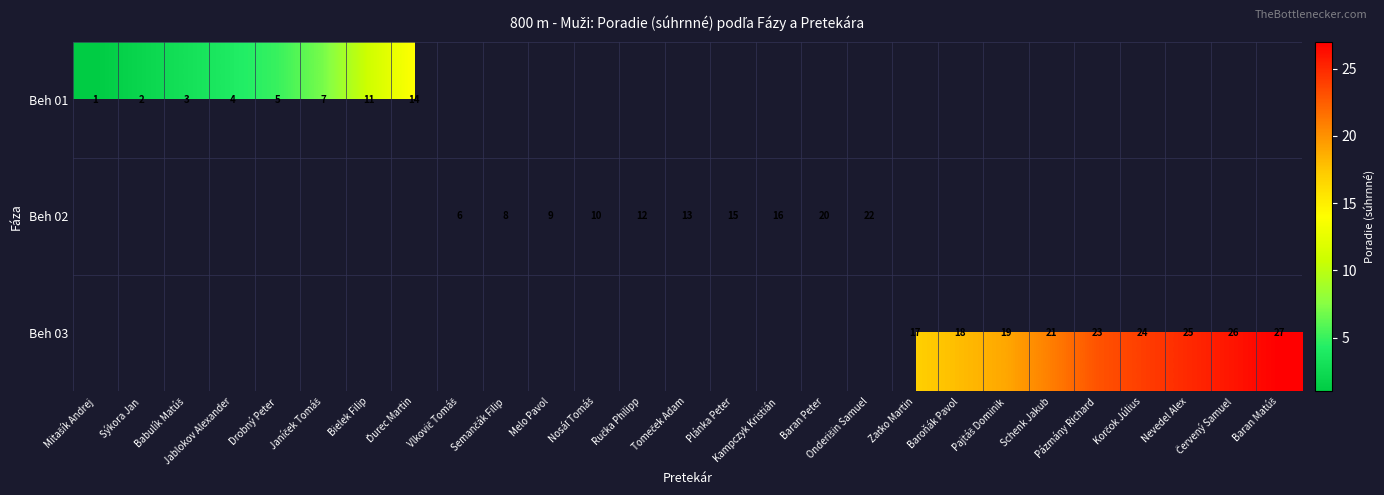

What is the maximum value shown in the chart?

27.0